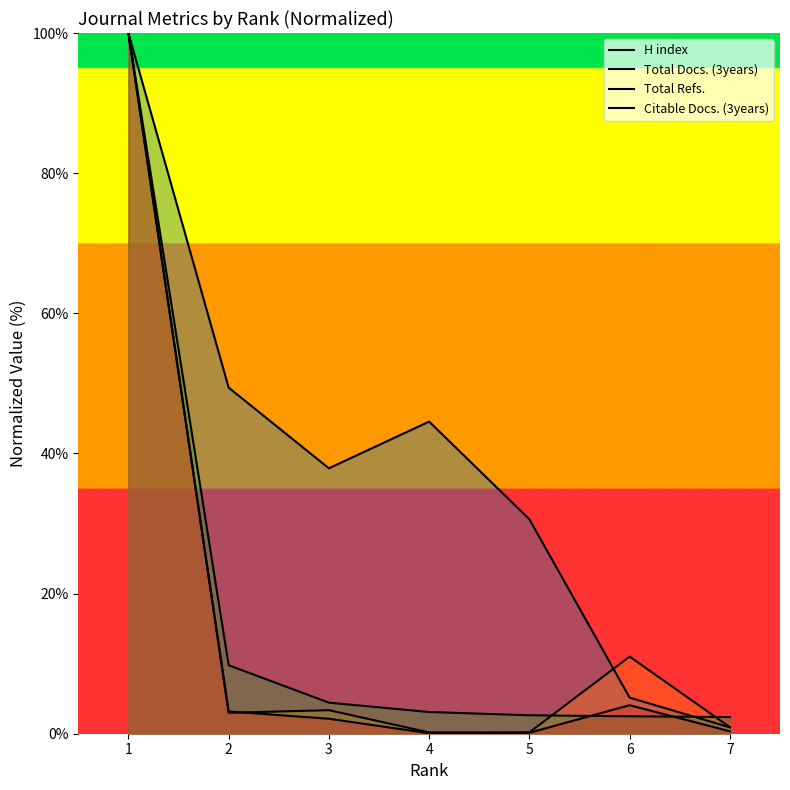

Rank the series at 5 from highest to lowest value.

H index, Total Refs., Total Docs. (3years), Citable Docs. (3years)